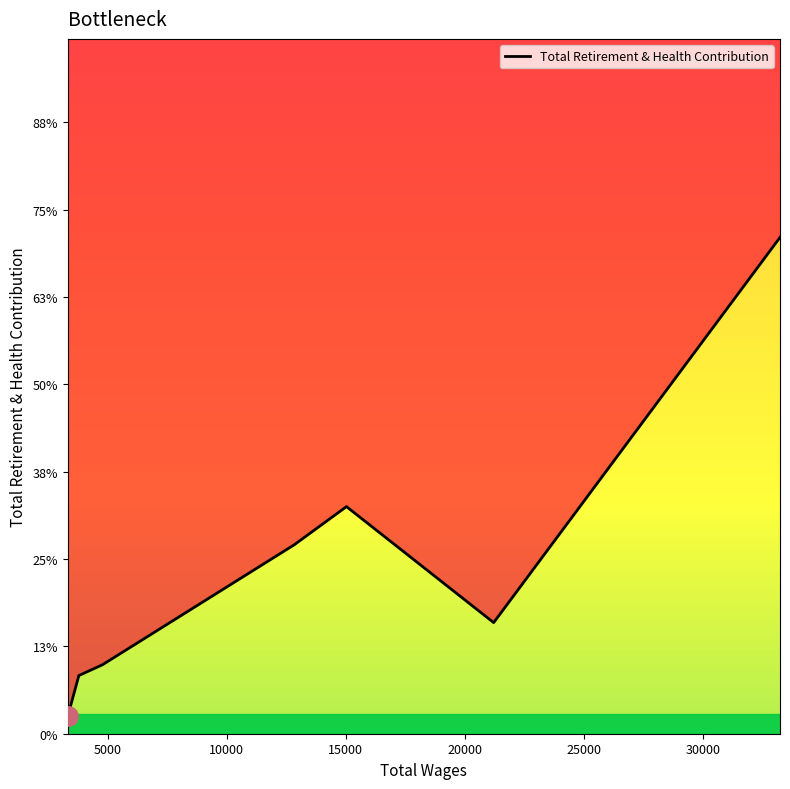

The value at 30000 is 1354. True or false?

False